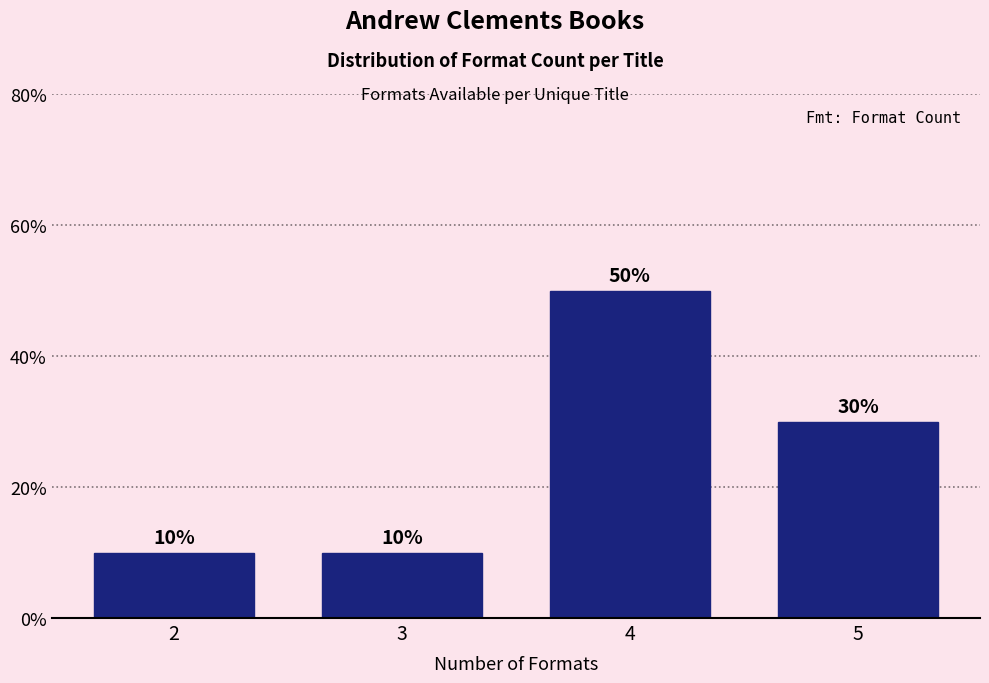

Reading left to right, transcribe all the data shown in this chart.

2=10	3=10	4=50	5=30